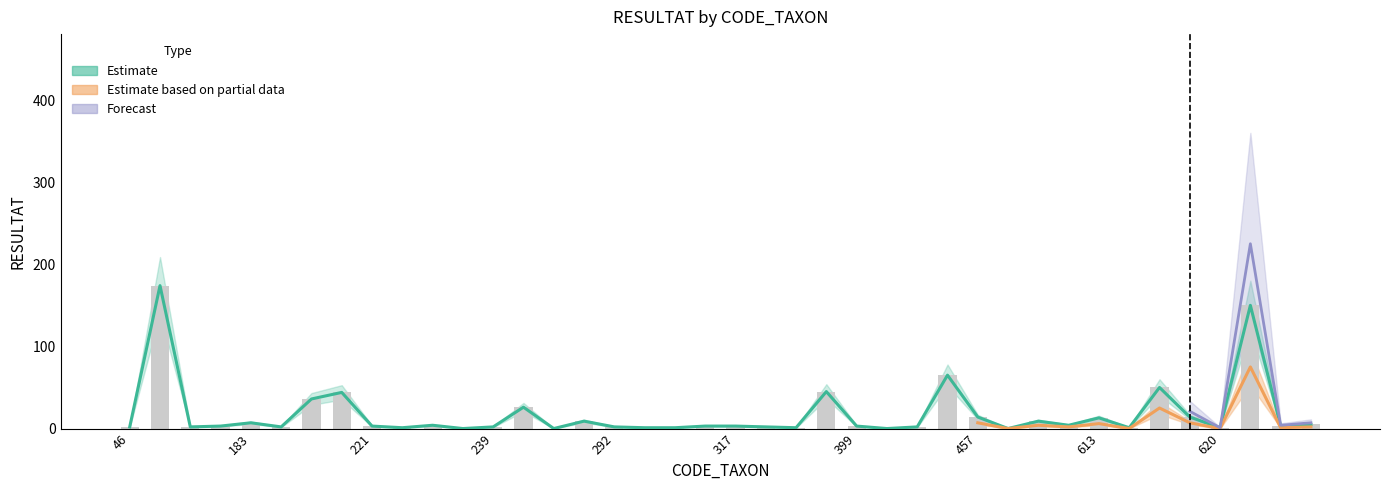

Which series has the largest total across all categories?

Estimate